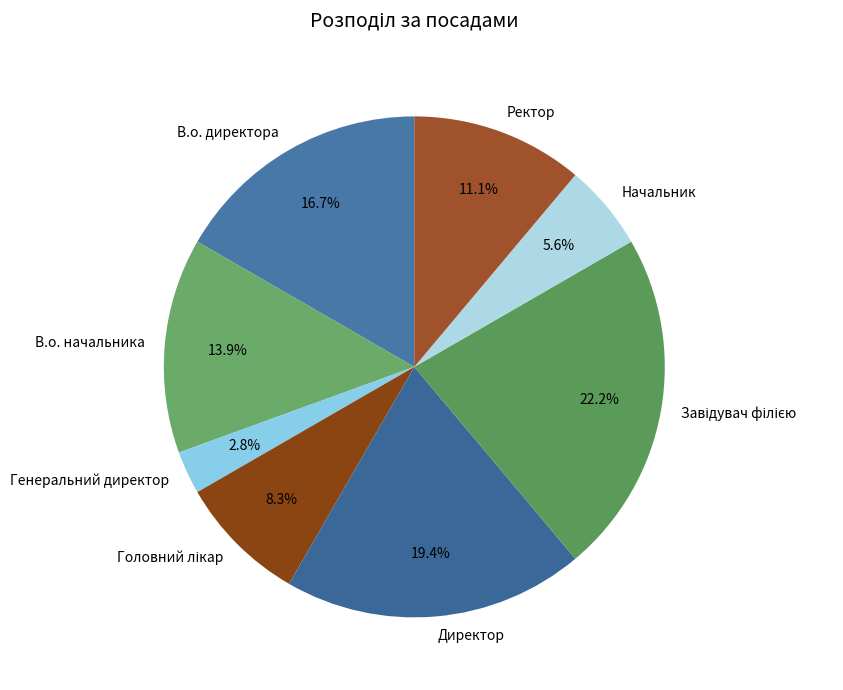

How many slices are in this pie chart?

8